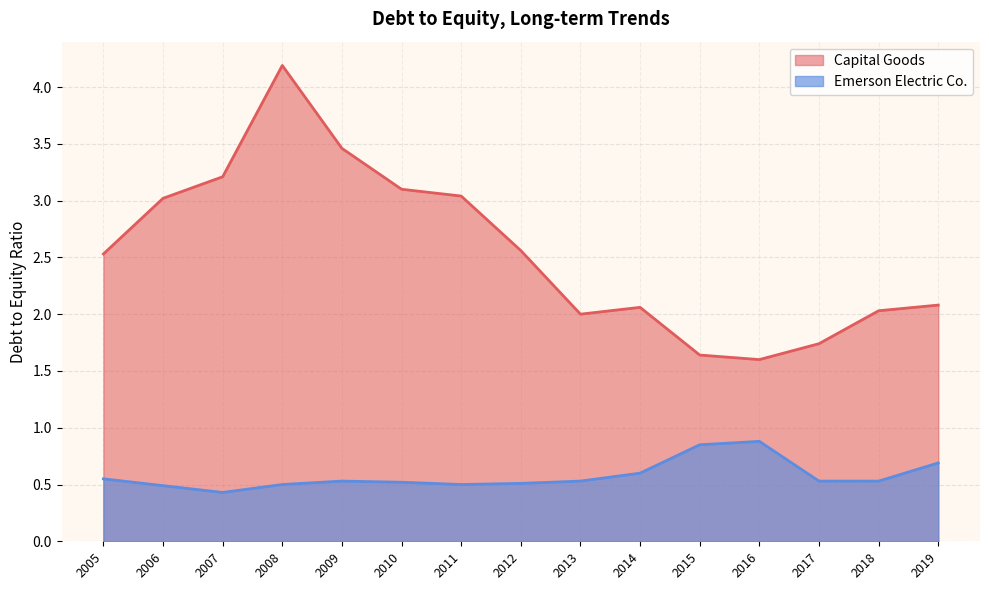

Which series changed the most between 2011 and 2005?

Capital Goods